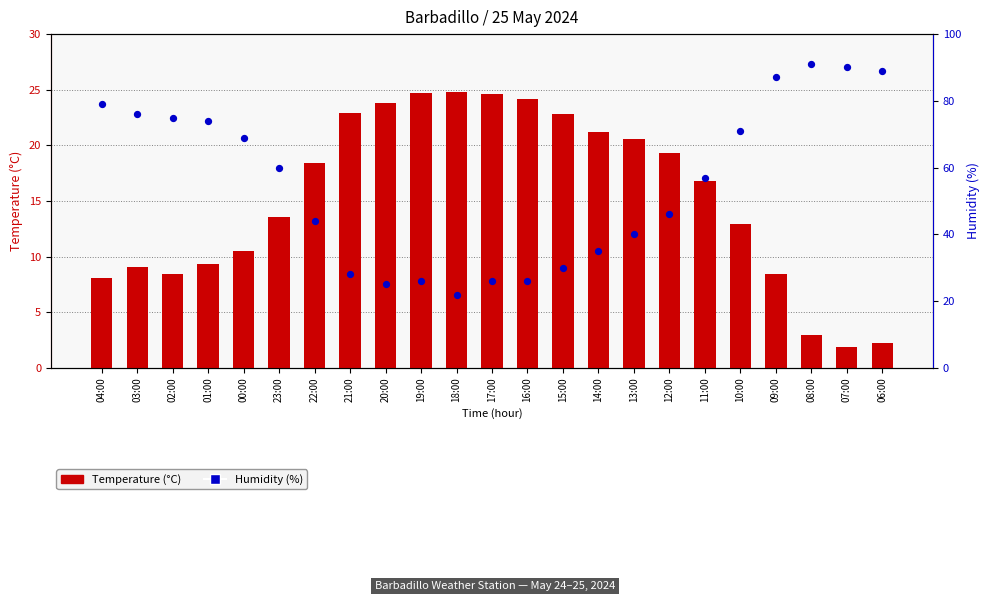

At which category is the sum across all series the highest?

09:00